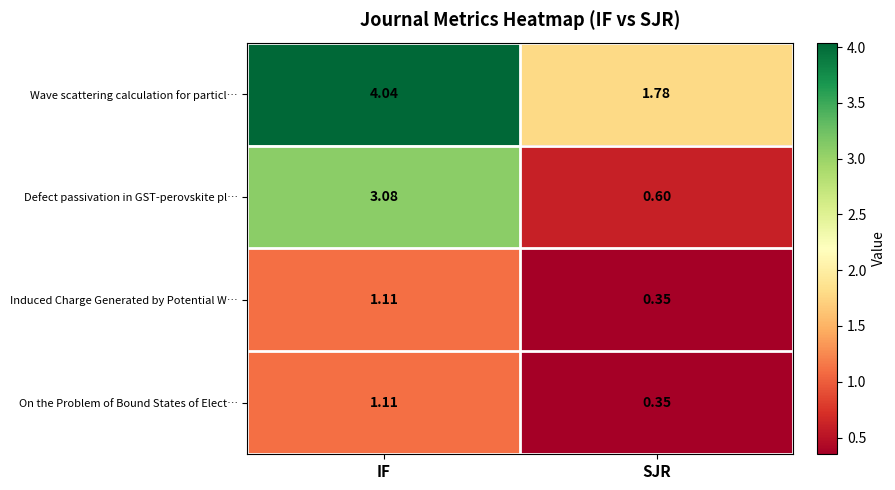

Count the number of categories in the chart.

2